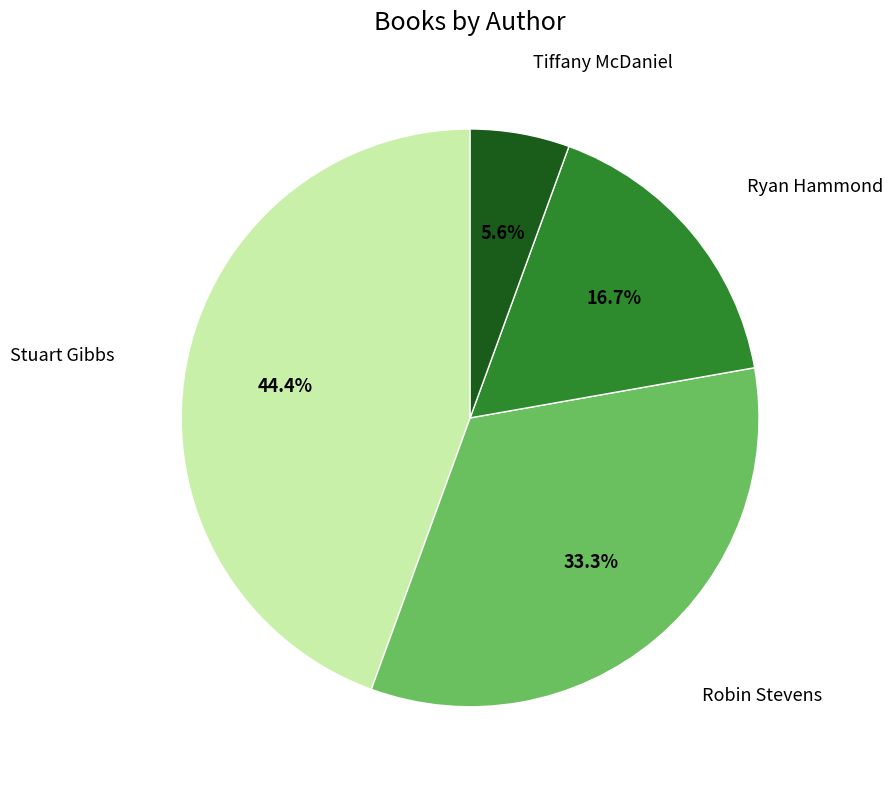

Count the number of slices in the pie.

4